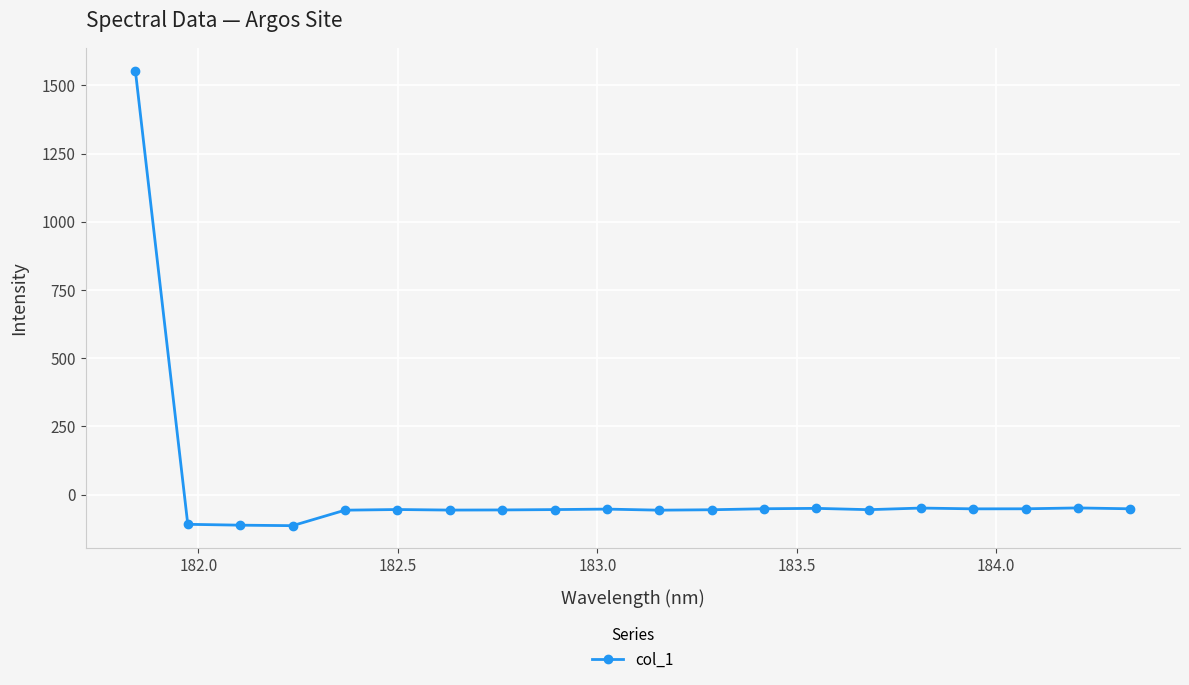

What is the value of the 20th point from the left?

-52.1